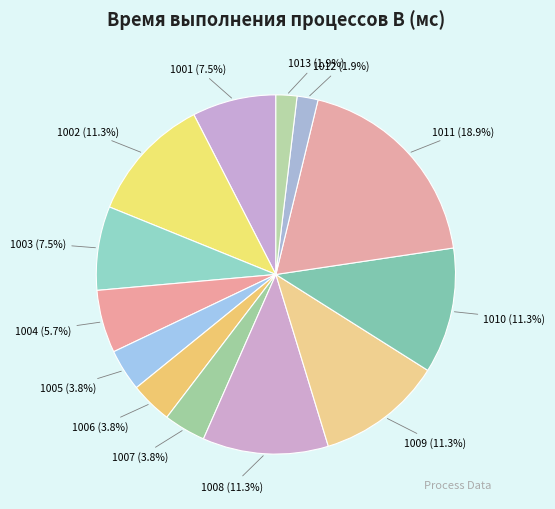

True or false: 1001 accounts for 20% of the total.

False